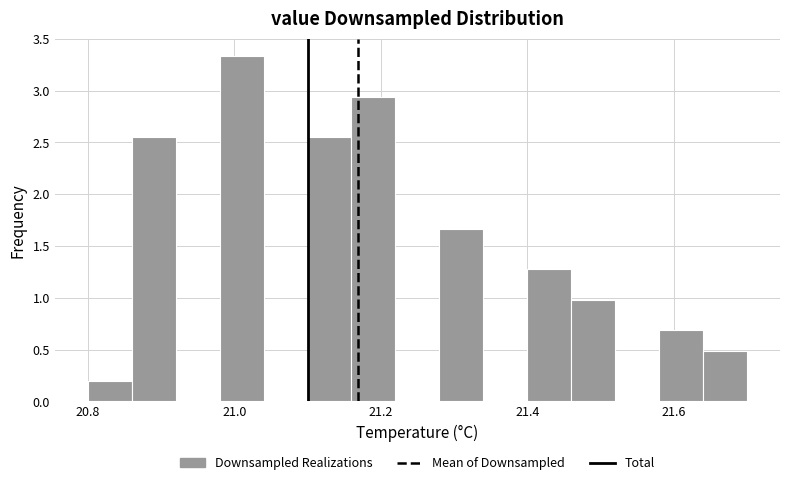

Read against the x-axis, roughly where is the centre of the tallest bar?

21.02